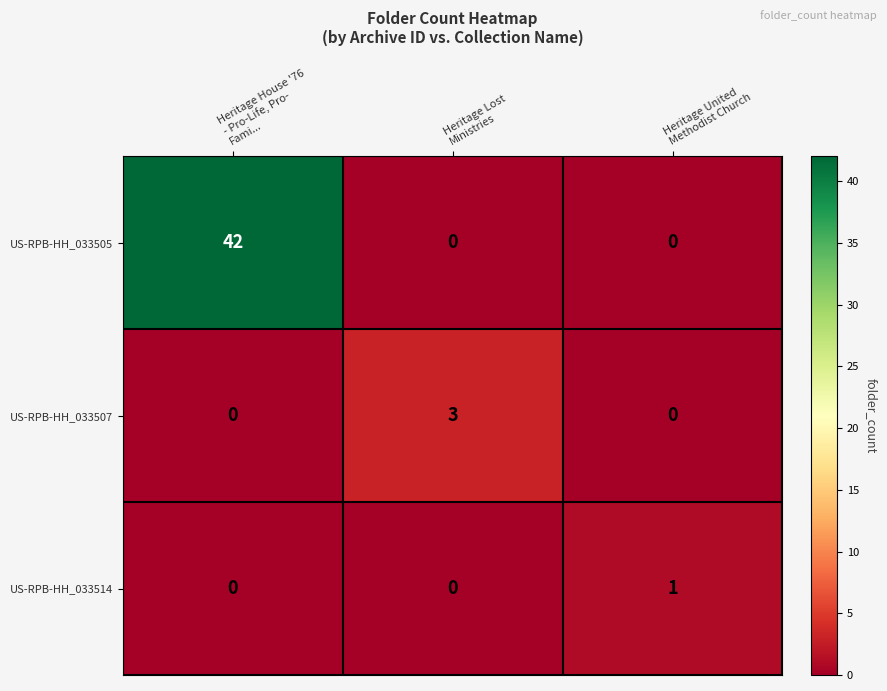

Rank the series by their maximum value, from highest to lowest.

US-RPB-HH_033505, US-RPB-HH_033507, US-RPB-HH_033514